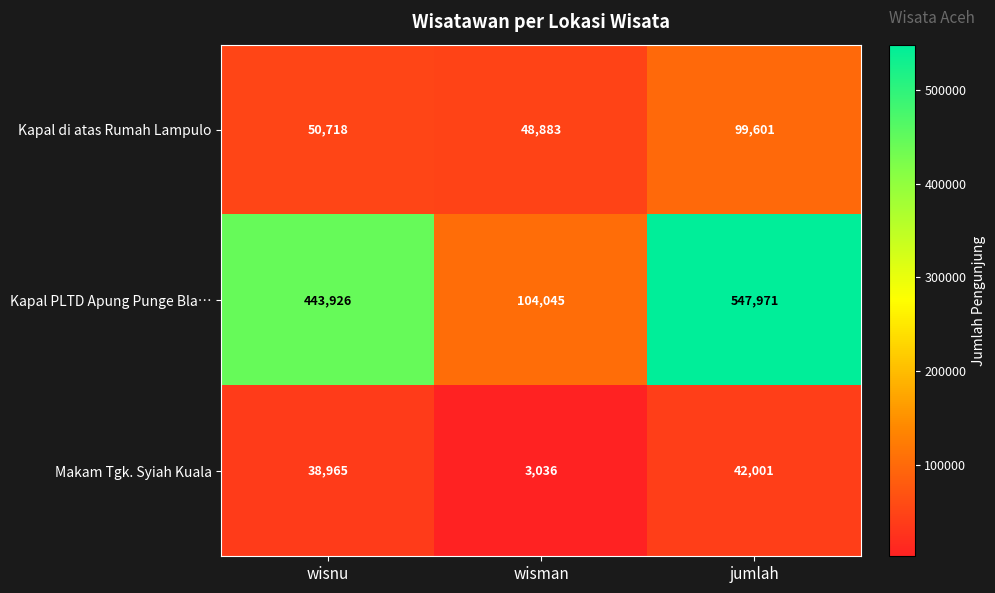

What is the difference between the highest and lowest values at wisman?

101009